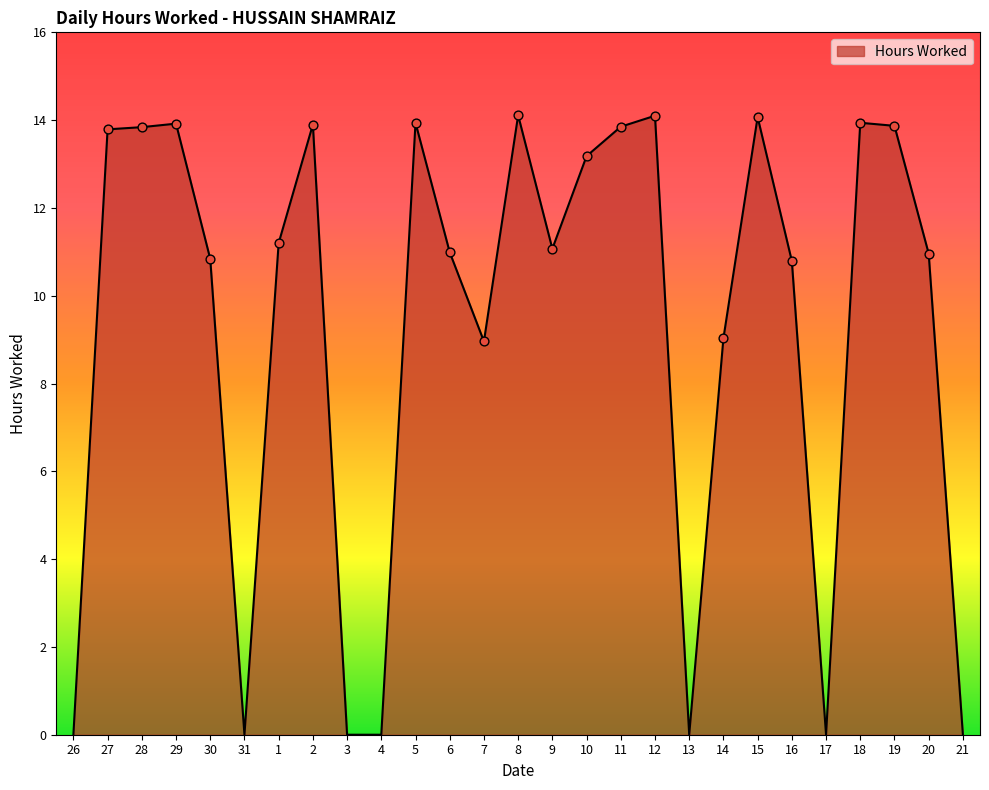

Which has a higher value, 29 or 27?

29